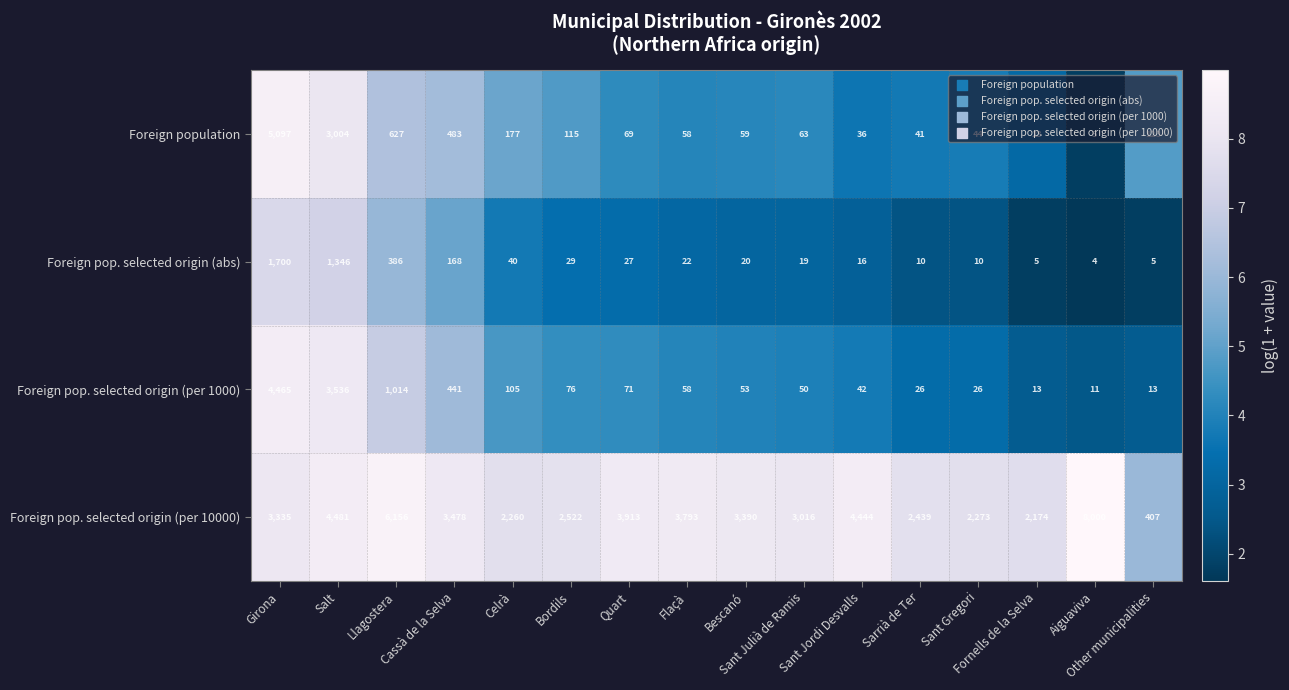

Rank the series by their maximum value, from lowest to highest.

Foreign pop. selected origin (abs), Foreign pop. selected origin (per 1000), Foreign population, Foreign pop. selected origin (per 10000)